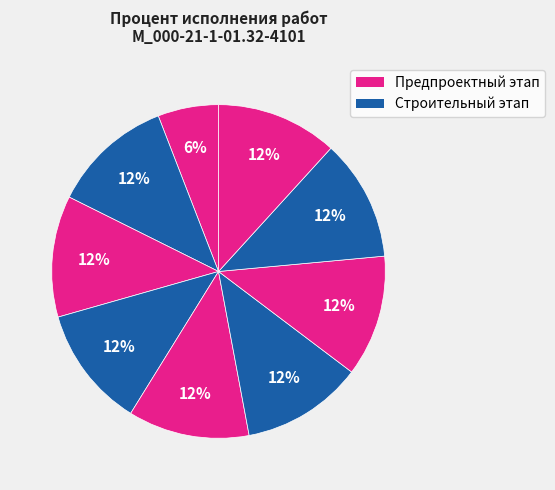

Count the number of slices in the pie.

9